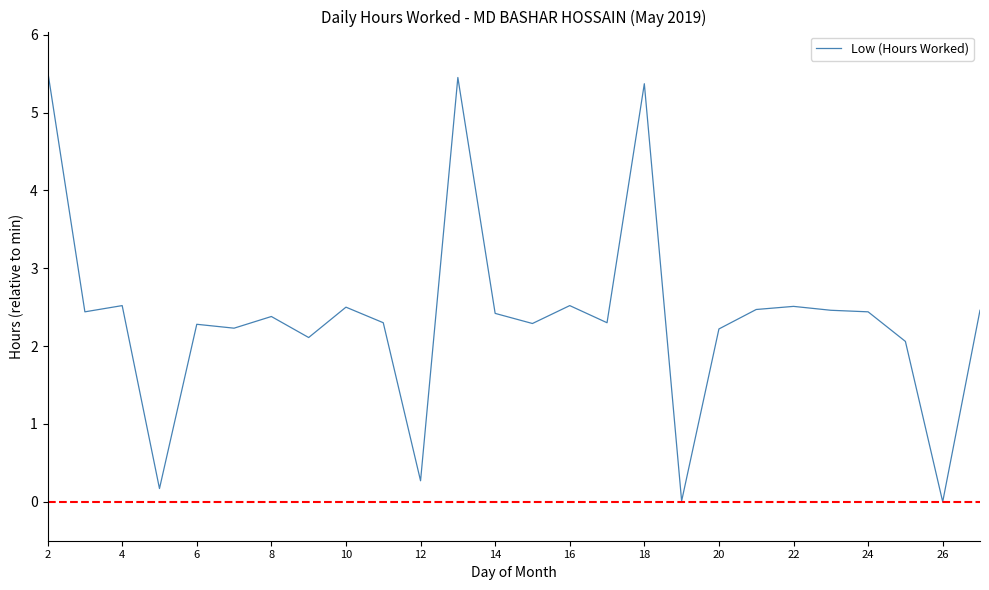

Count the number of data series in this chart.

1